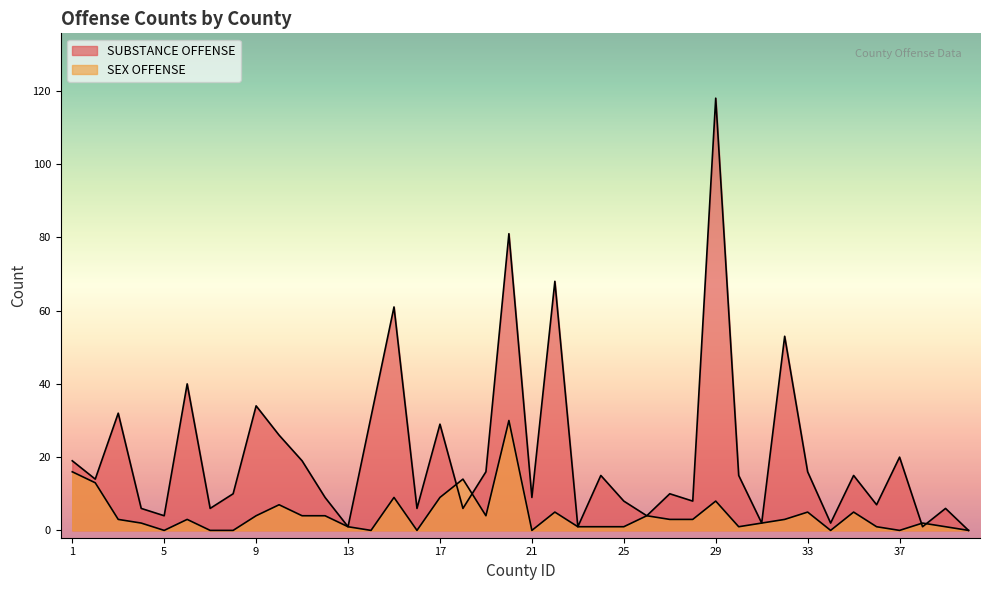

True or false: SEX OFFENSE has more than 2 interior local peaks.

True